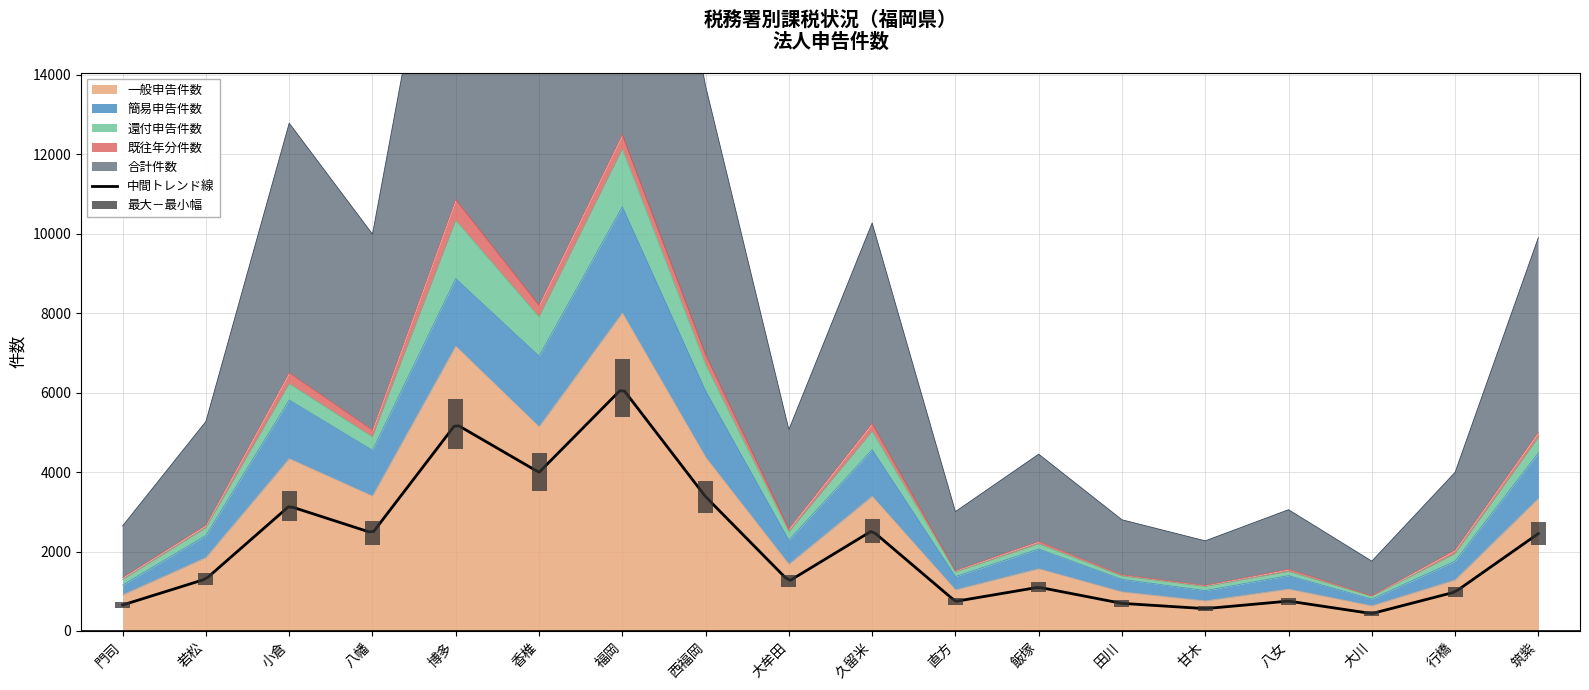

The 一般申告件数 series shows 630 at 大川. True or false?

True